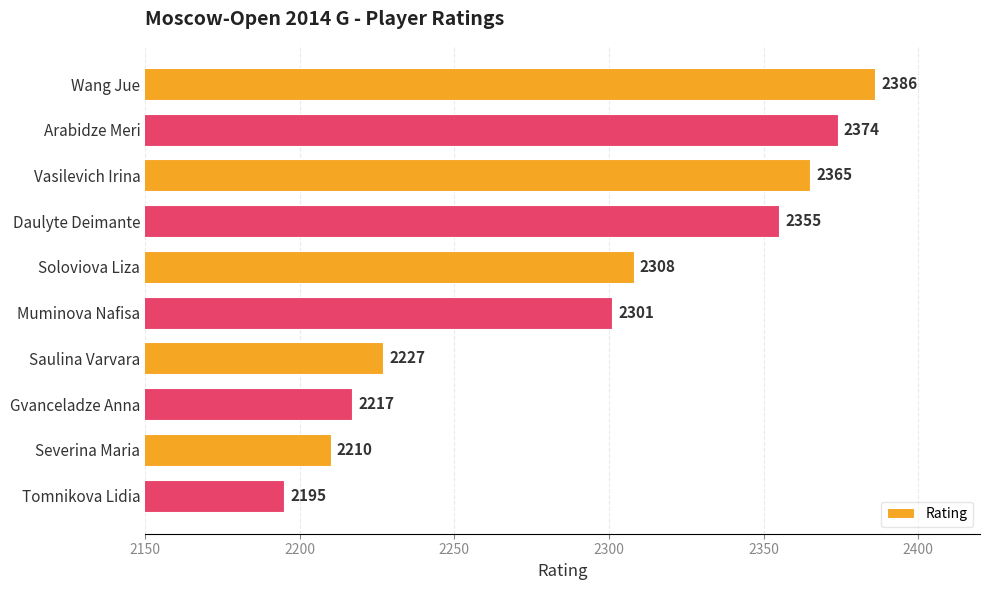

At which label is the value closest to 2290?

Muminova Nafisa